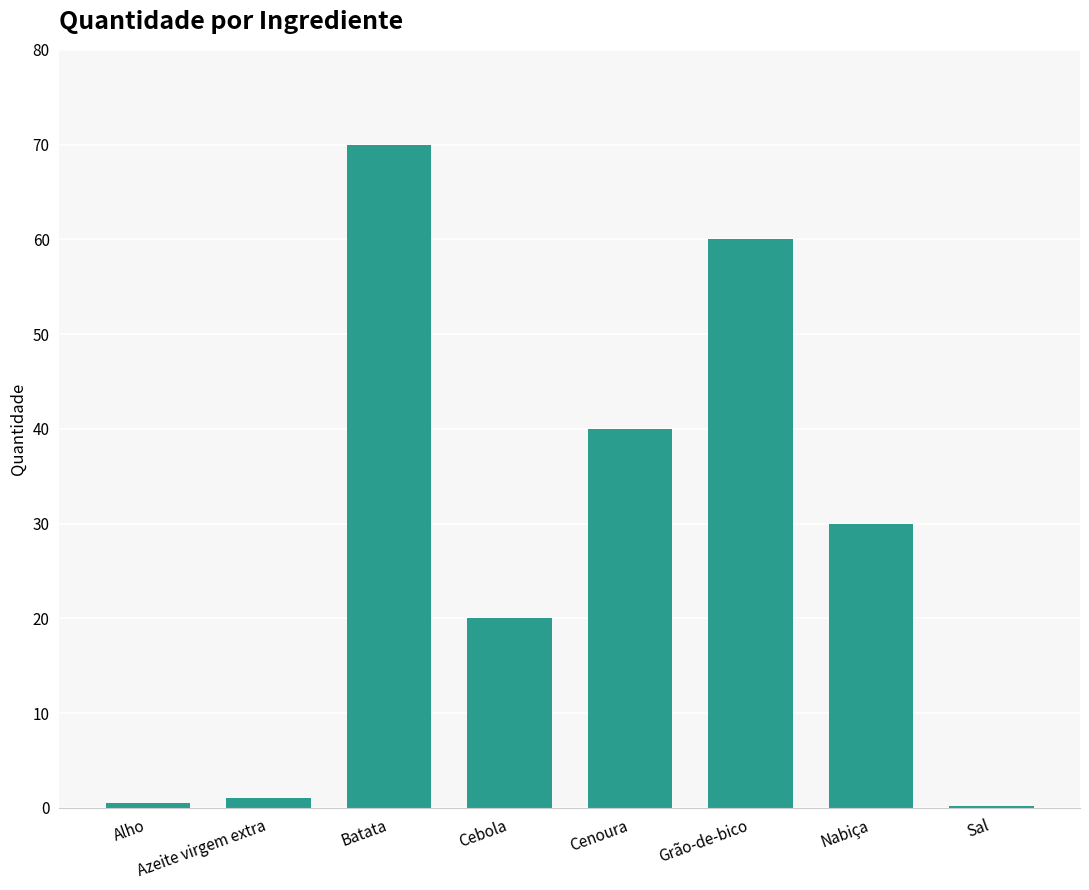

What is the sum of all values?

221.7